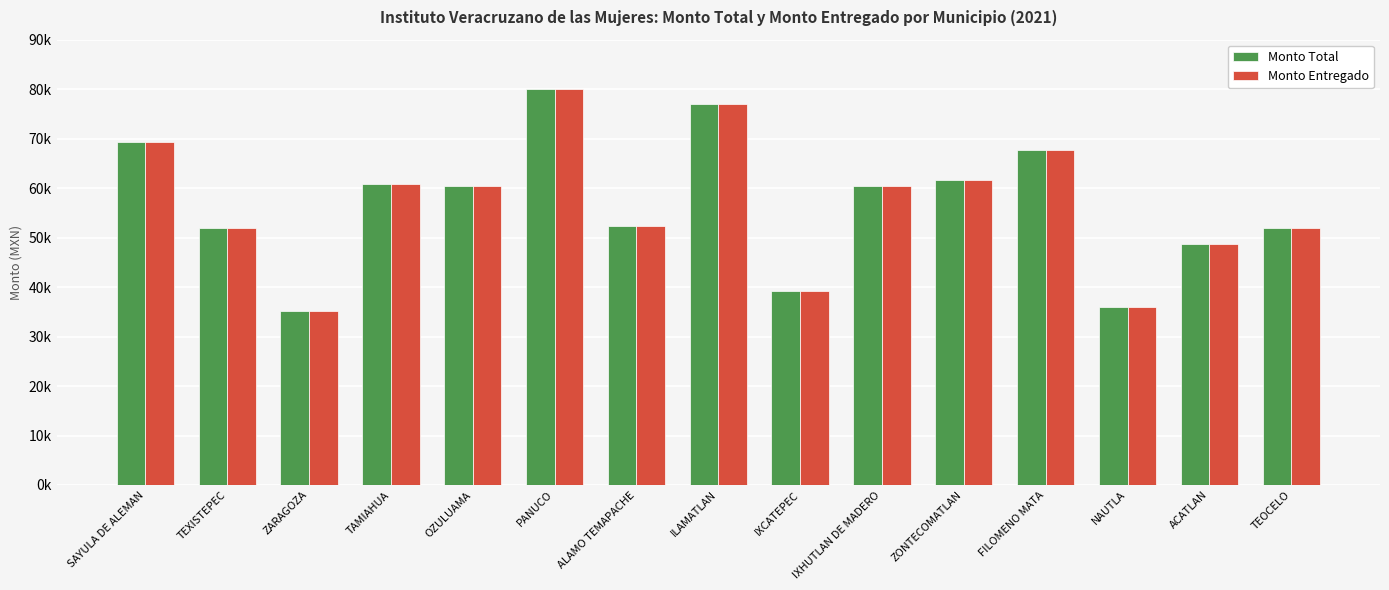

List the series in order of their peak value, highest first.

Monto Total, Monto Entregado